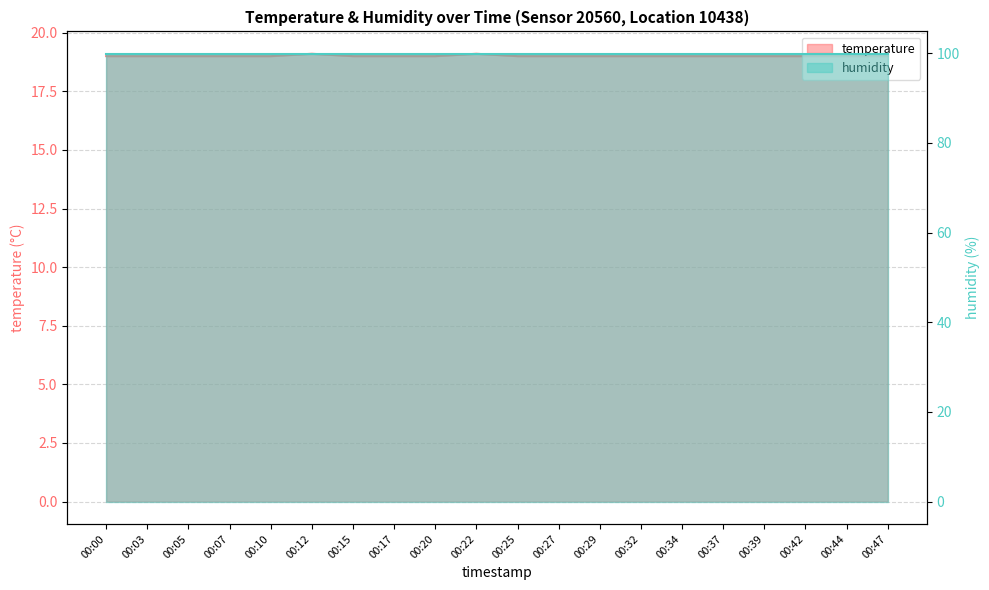

What is the value of the 16th point from the left?

19.0